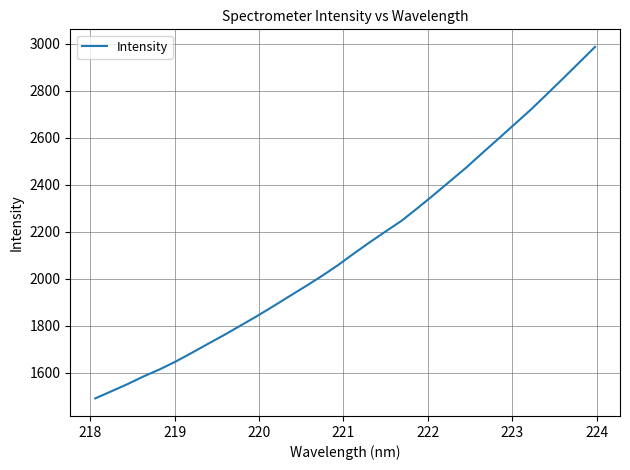

Count the number of categories in the chart.

32